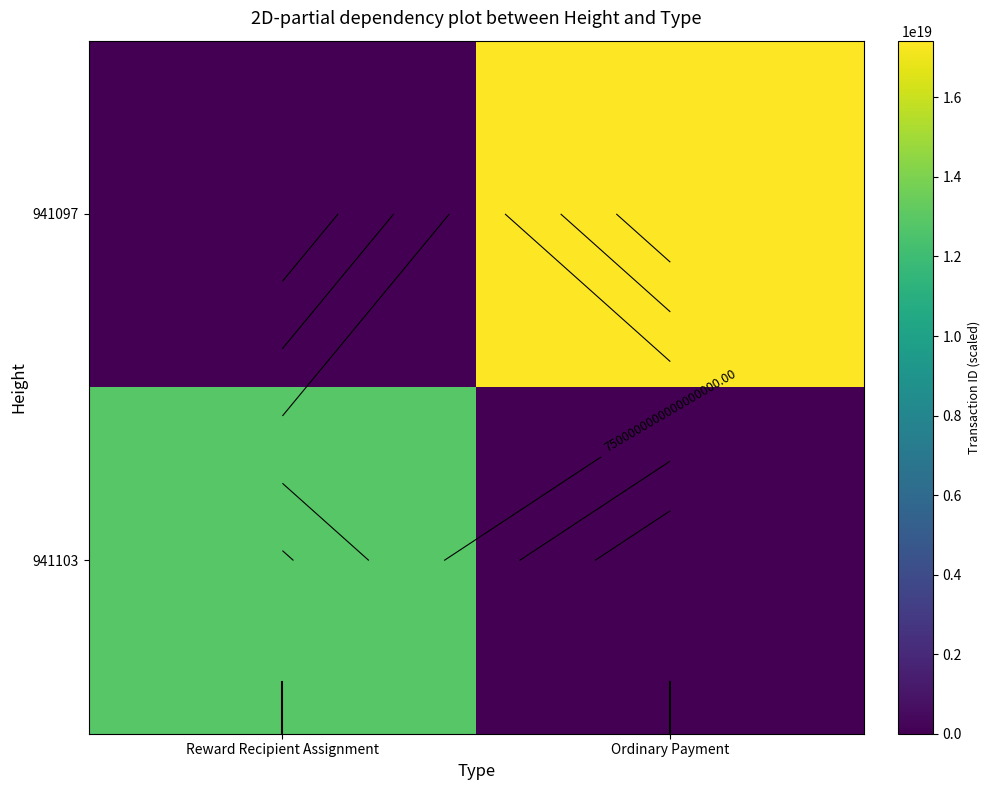

What is the average value of the 941097 series?

8712901853844677632